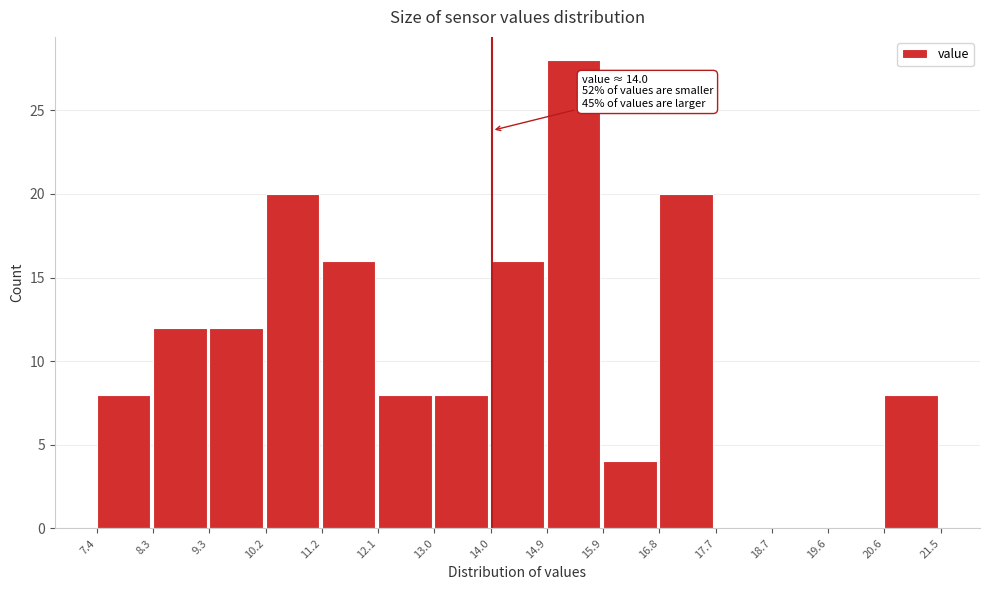

Over which range of the x-axis is the bar tallest?

14.9 to 15.9